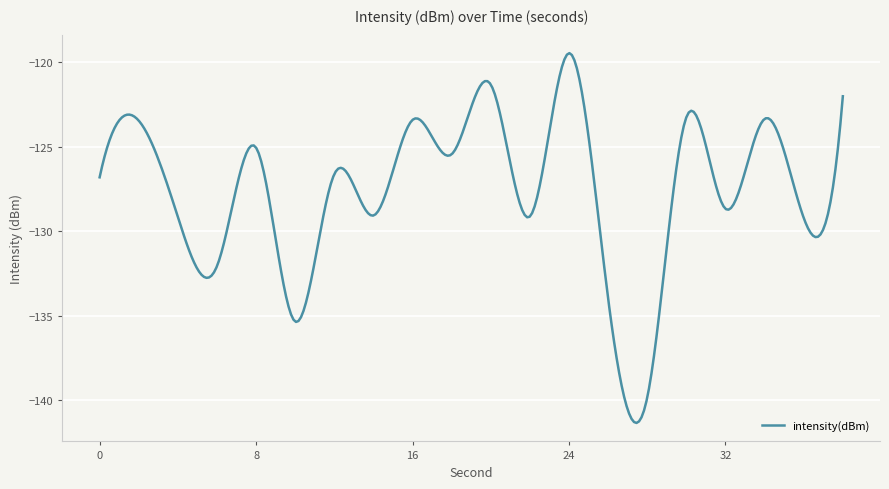

What is the minimum value shown in the chart?

-141.3